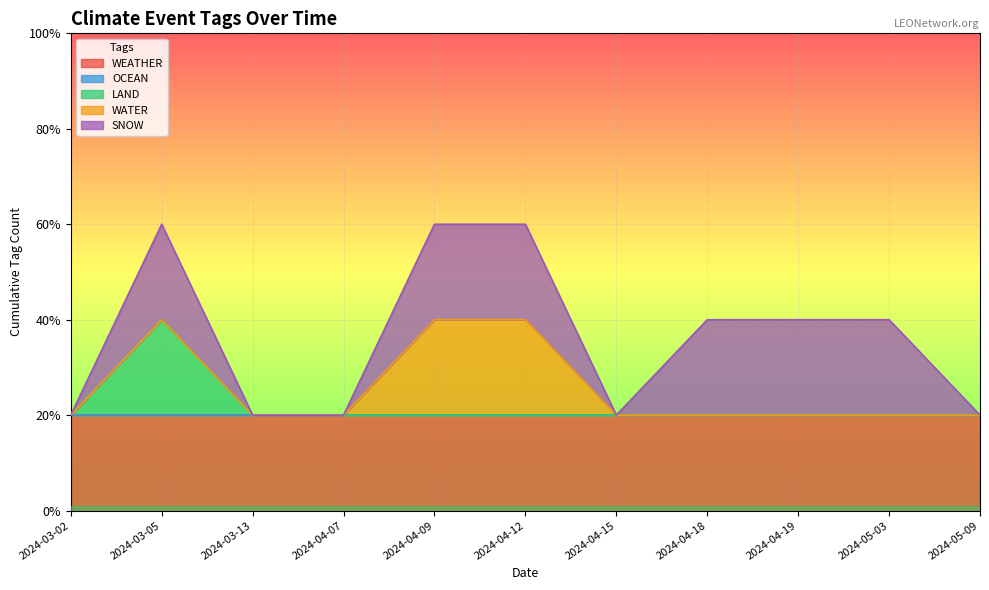

List the series in order of their peak value, lowest first.

OCEAN, WEATHER, LAND, WATER, SNOW